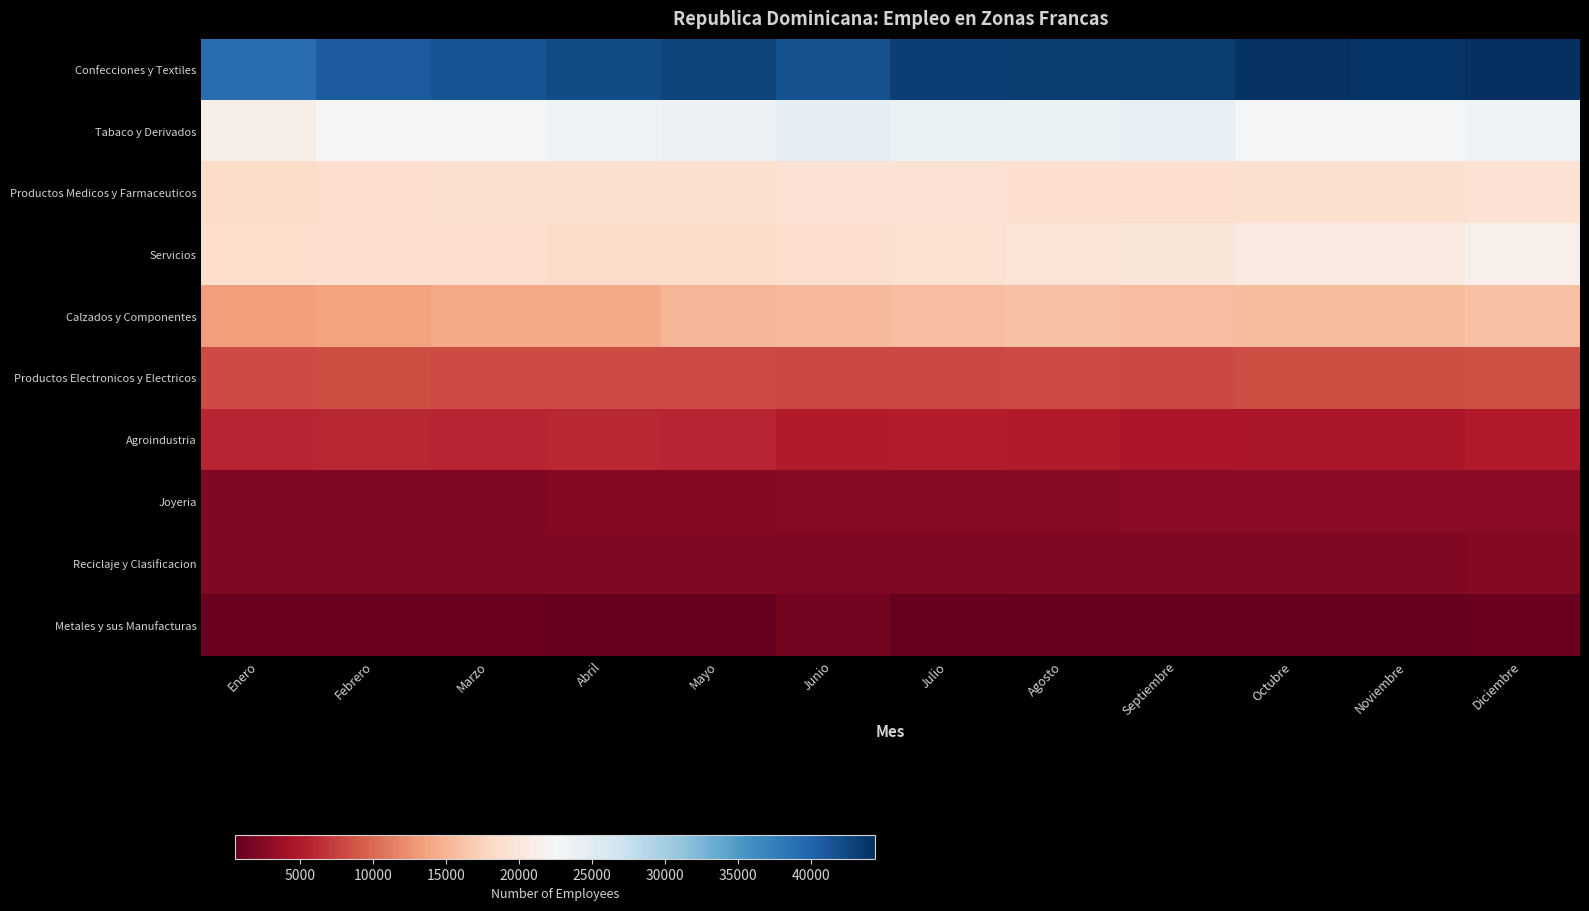

Reading left to right, list all the values displayed in this chart.

Confecciones y Textiles: Enero=39260	Febrero=40675	Marzo=41324	Abril=42011	Mayo=42820	Junio=41521	Julio=43065	Agosto=43228	Septiembre=43233	Octubre=44111	Noviembre=44007	Diciembre=44406
Tabaco y Derivados: Enero=21180	Febrero=22155	Marzo=22767	Abril=23463	Mayo=23685	Junio=24511	Julio=23872	Agosto=23863	Septiembre=24328	Octubre=22666	Noviembre=22663	Diciembre=23232
Productos Medicos y Farmaceuticos: Enero=18441	Febrero=18707	Marzo=18914	Abril=18998	Mayo=18973	Junio=19387	Julio=19241	Agosto=18782	Septiembre=18844	Octubre=19025	Noviembre=19022	Diciembre=19338
Servicios: Enero=18584	Febrero=18821	Marzo=18743	Abril=18311	Mayo=18494	Junio=18707	Julio=19143	Agosto=19484	Septiembre=19851	Octubre=20447	Noviembre=20536	Diciembre=21364
Calzados y Componentes: Enero=13299	Febrero=13689	Marzo=14132	Abril=14187	Mayo=15106	Junio=15348	Julio=15630	Agosto=16080	Septiembre=15673	Octubre=15591	Noviembre=15550	Diciembre=15996
Productos Electronicos y Electricos: Enero=8228	Febrero=8341	Marzo=8184	Abril=8115	Mayo=8197	Junio=8037	Julio=8032	Agosto=8153	Septiembre=8029	Octubre=8397	Noviembre=8395	Diciembre=8489
Agroindustria: Enero=5843	Febrero=5907	Marzo=5691	Abril=5911	Mayo=5764	Junio=5145	Julio=5301	Agosto=5013	Septiembre=4808	Octubre=4551	Noviembre=4589	Diciembre=5162
Joyeria: Enero=2082	Febrero=2092	Marzo=2158	Abril=2280	Mayo=2304	Junio=2443	Julio=2427	Agosto=2572	Septiembre=2680	Octubre=2684	Noviembre=2684	Diciembre=2698
Reciclaje y Clasificacion: Enero=2198	Febrero=2157	Marzo=2140	Abril=2135	Mayo=2192	Junio=2068	Julio=2061	Agosto=2121	Septiembre=2209	Octubre=2196	Noviembre=2180	Diciembre=2360
Metales y sus Manufacturas: Enero=811	Febrero=805	Marzo=790	Abril=687	Mayo=671	Junio=1420	Julio=562	Agosto=567	Septiembre=538	Octubre=598	Noviembre=598	Diciembre=741